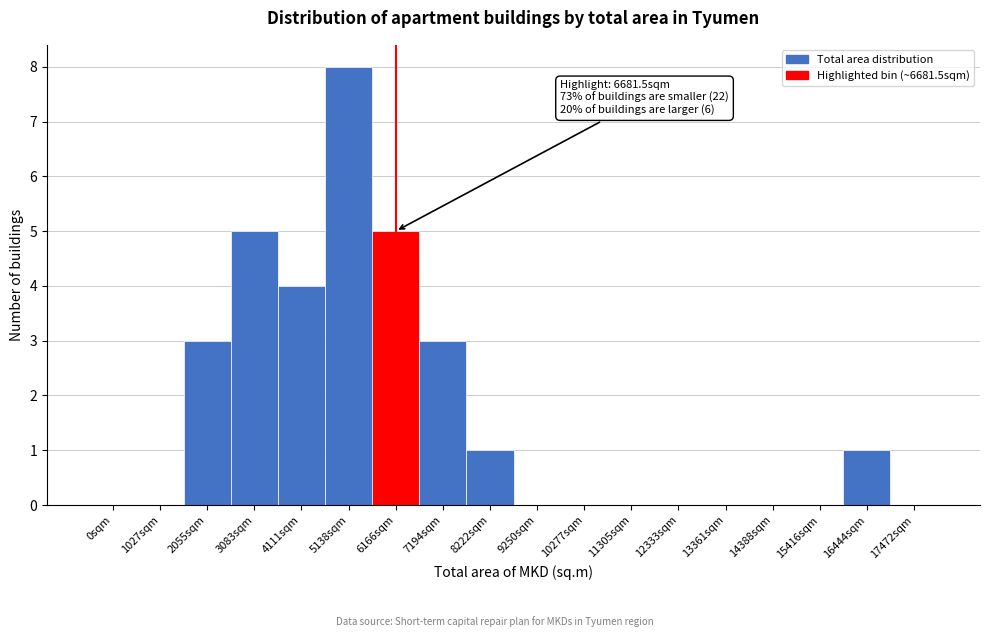

Reading left to right, what are all the values shown in this chart?

0sqm=0	1027sqm=0	2055sqm=3	3083sqm=5	4111sqm=4	5138sqm=8	6166sqm=5	7194sqm=3	8222sqm=1	9250sqm=0	10277sqm=0	11305sqm=0	12333sqm=0	13361sqm=0	14388sqm=0	15416sqm=0	16444sqm=1	17472sqm=0